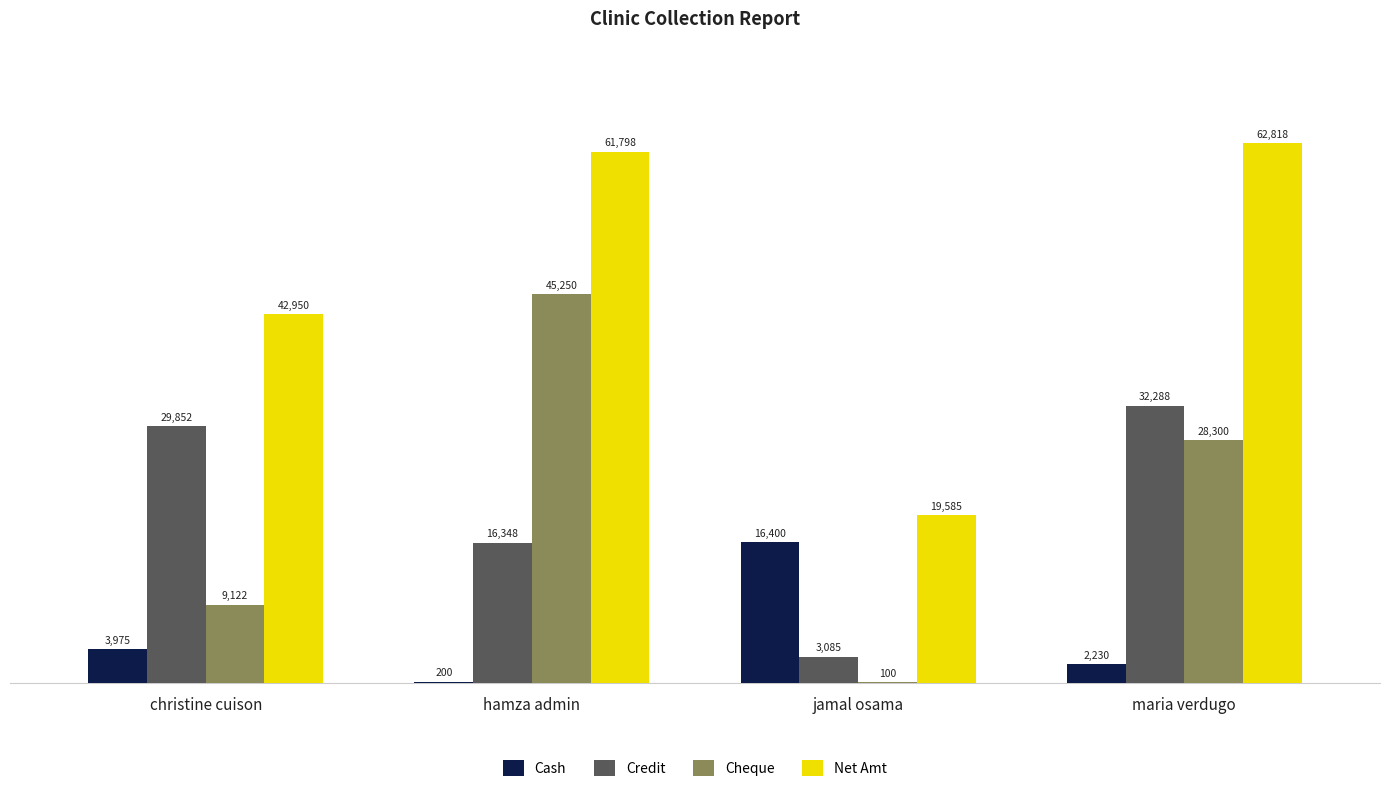

Count the number of categories in the chart.

4